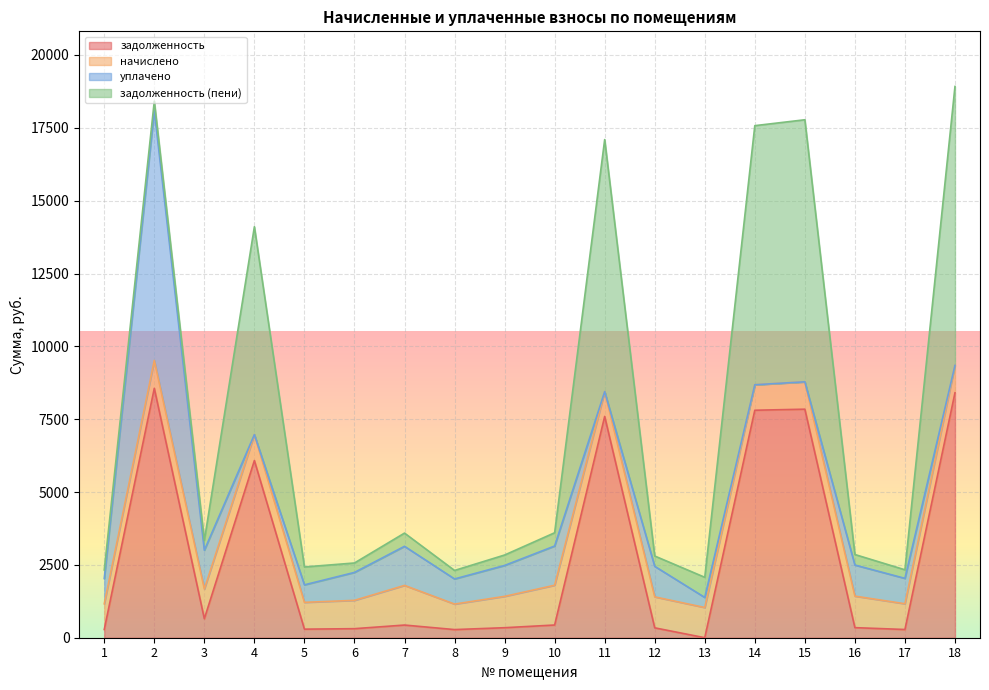

What is the total value across all series at 16?

2855.7